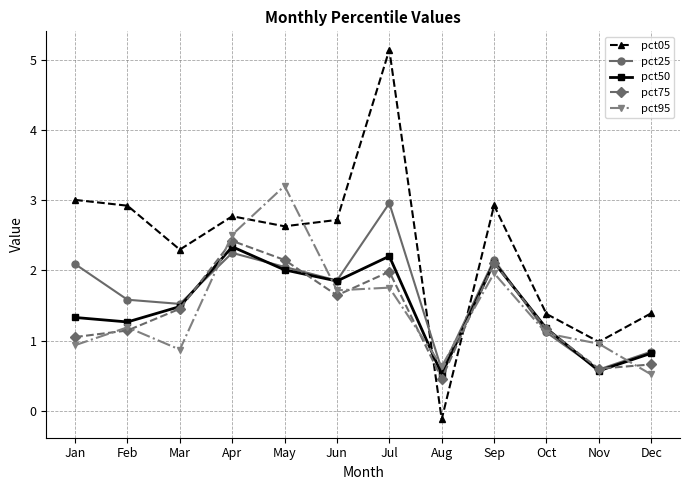

Which series changed the most between May and Jul?

pct05